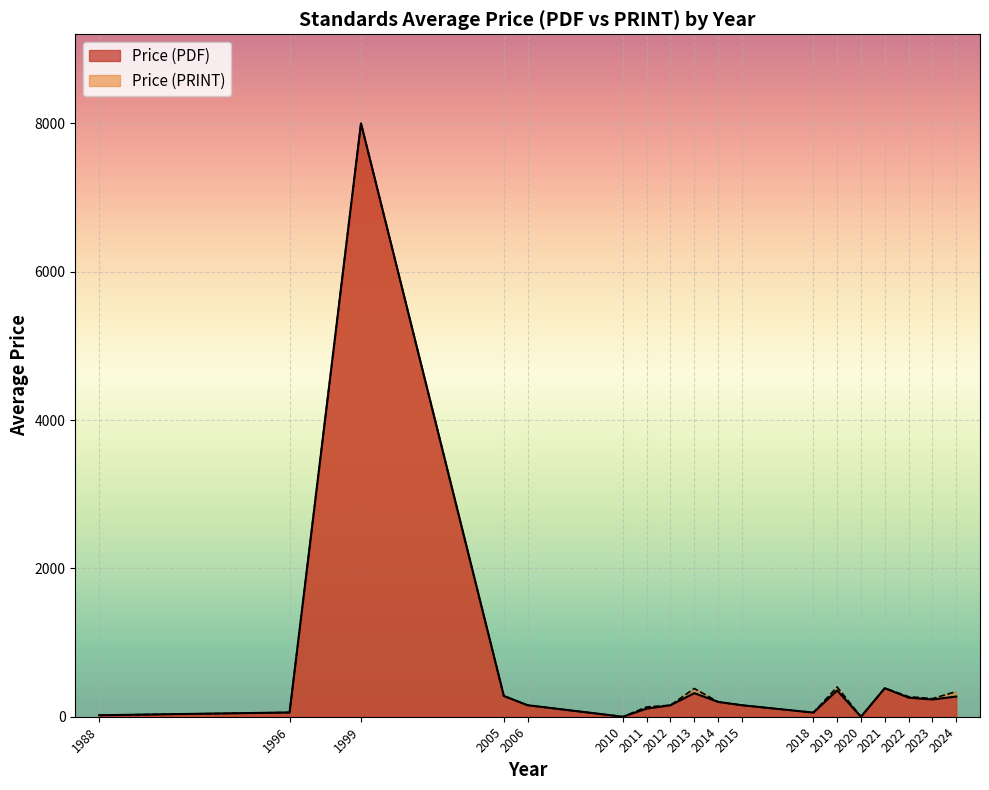

What is the difference between the maximum and minimum values in the Price (PRINT) series?

8000.0